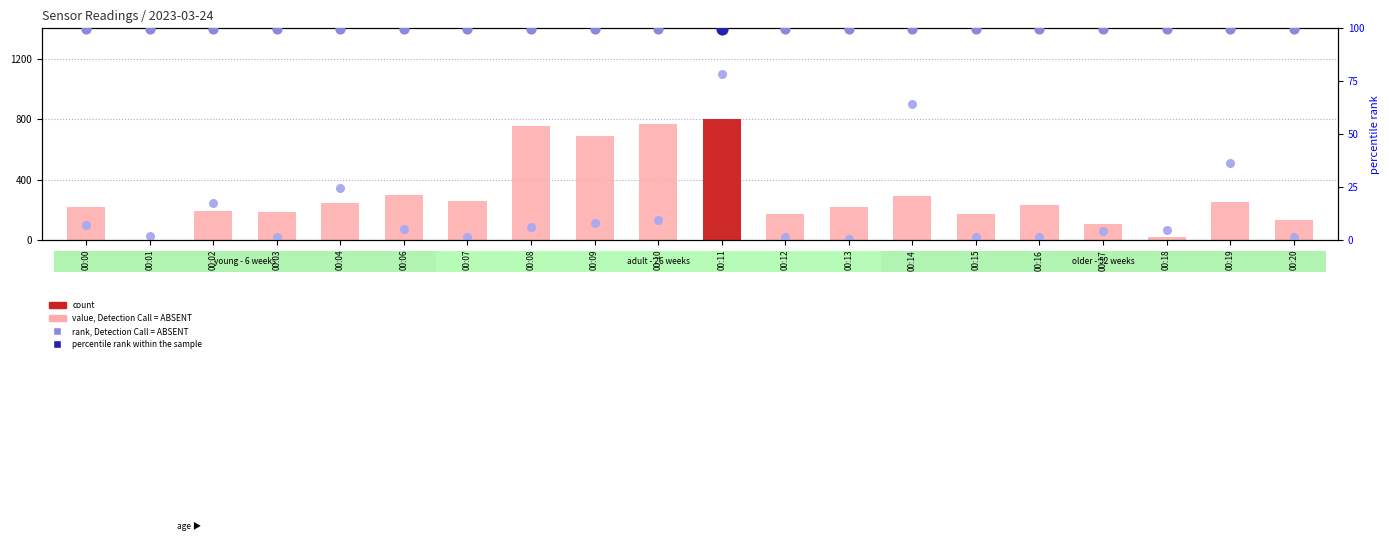

Which series has the largest total across all categories?

rank, Detection Call = ABSENT